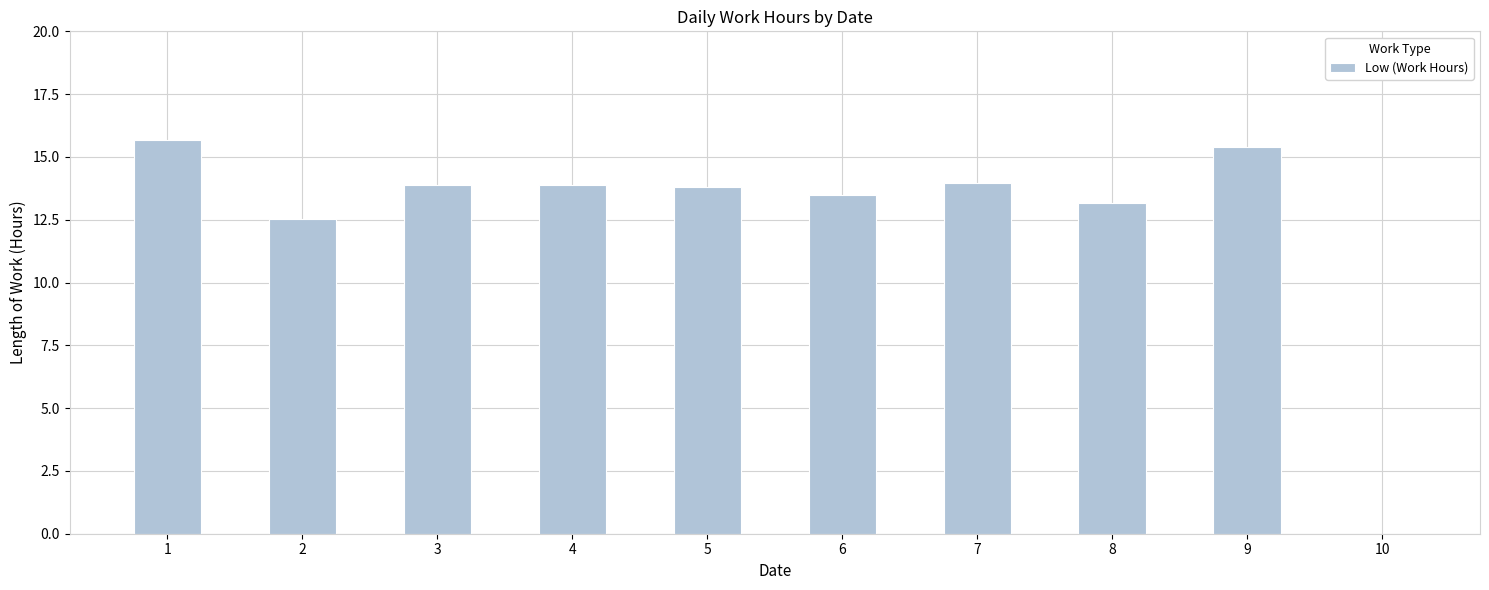

What is the sum of the values at 7 and 5?

27.8